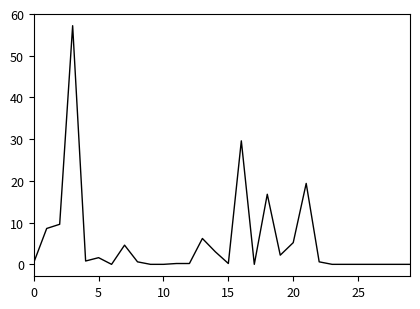

What is the greatest value displayed?

57.2